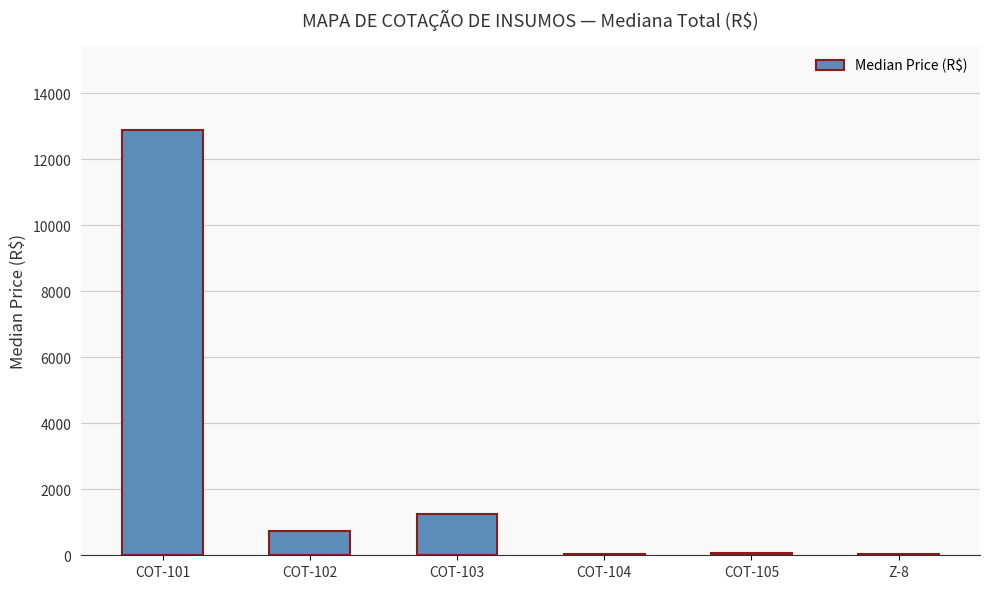

What is the difference between the values at COT-104 and COT-103?

1208.9